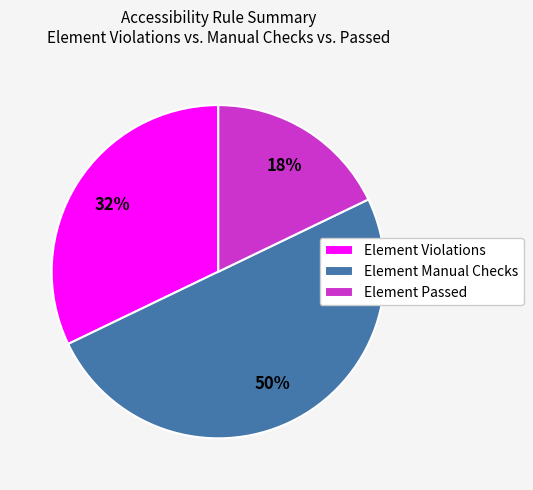

Count the number of slices in the pie.

3